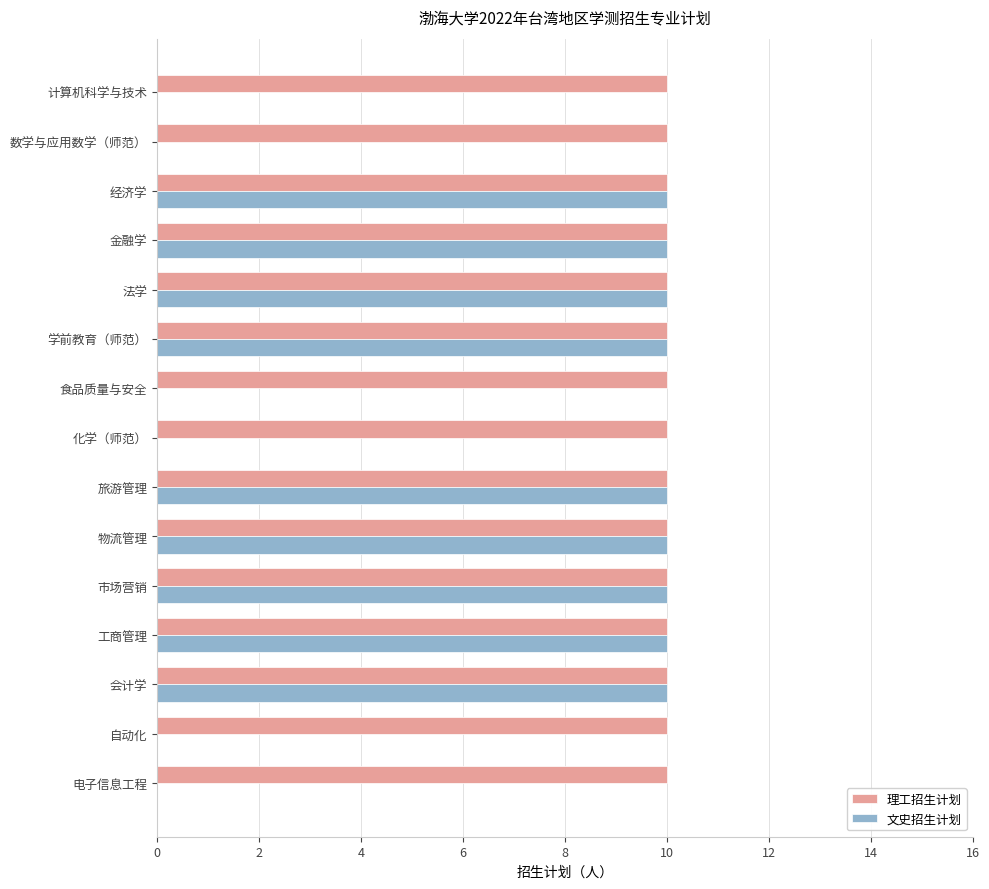

Between 旅游管理 and 食品质量与安全, which series saw the biggest shift?

文史招生计划